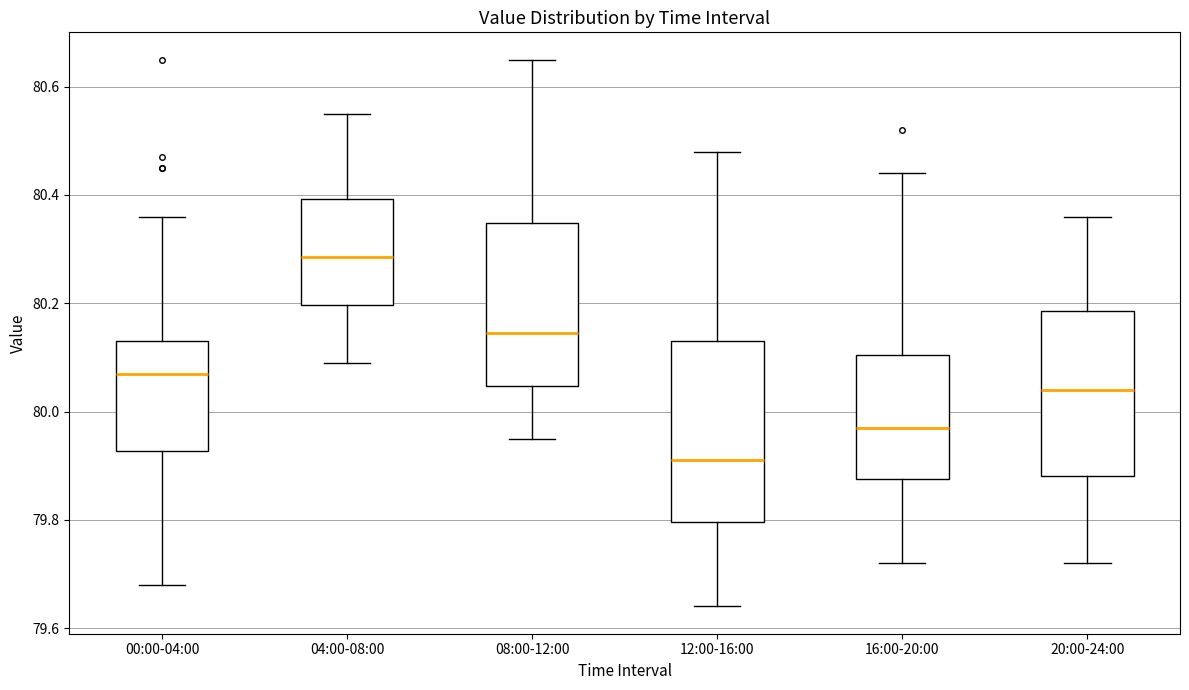

Which box is the tallest, from its lower edge to its upper edge?

12:00-16:00